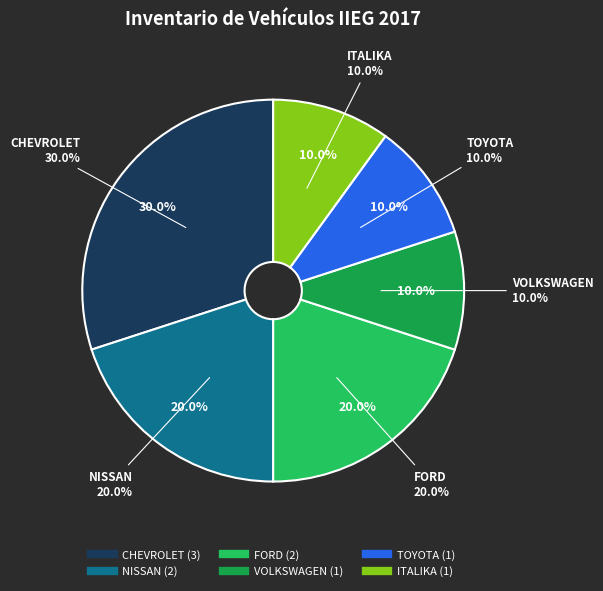

Is it true that NISSAN is 20% of the pie?

True